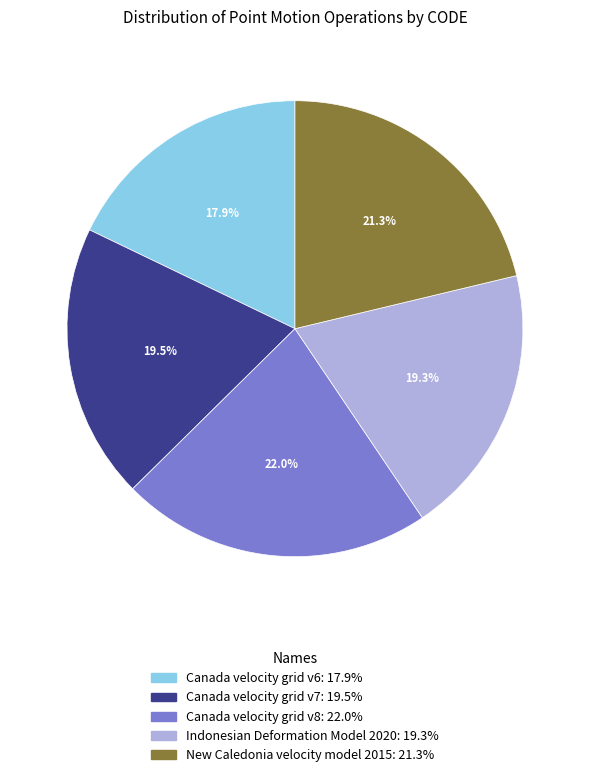

How many segments does this pie chart have?

5